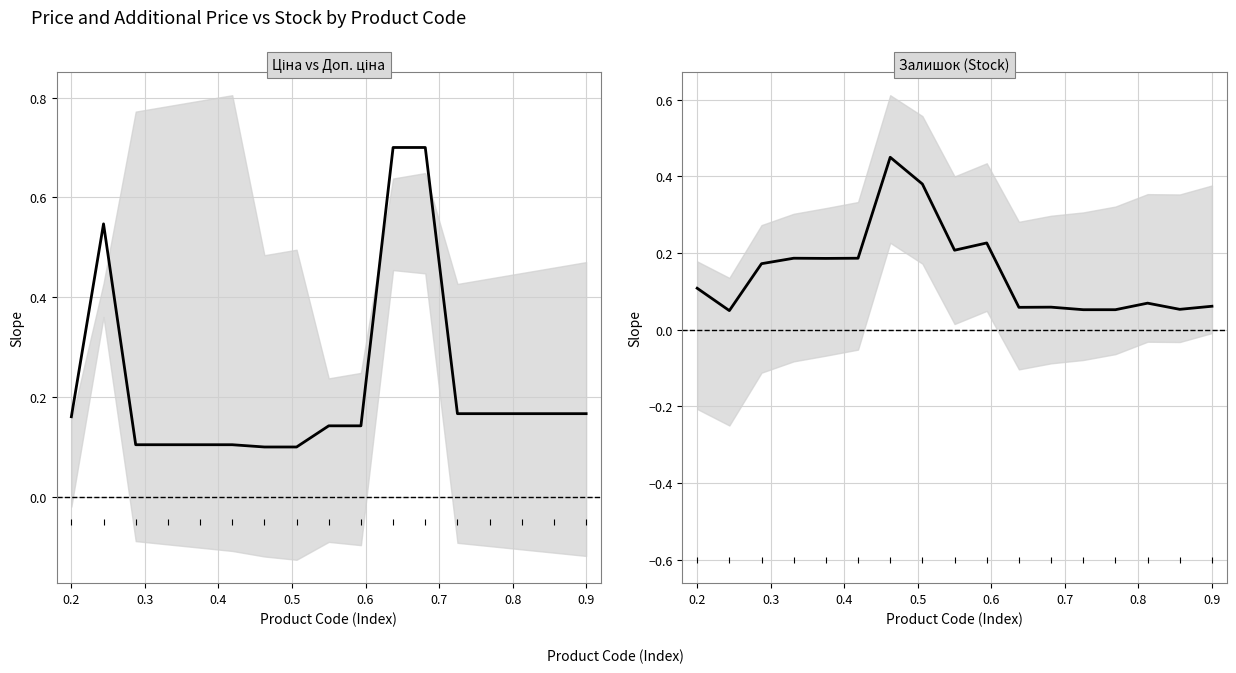

What is the lowest value of the Ціна series?

0.1